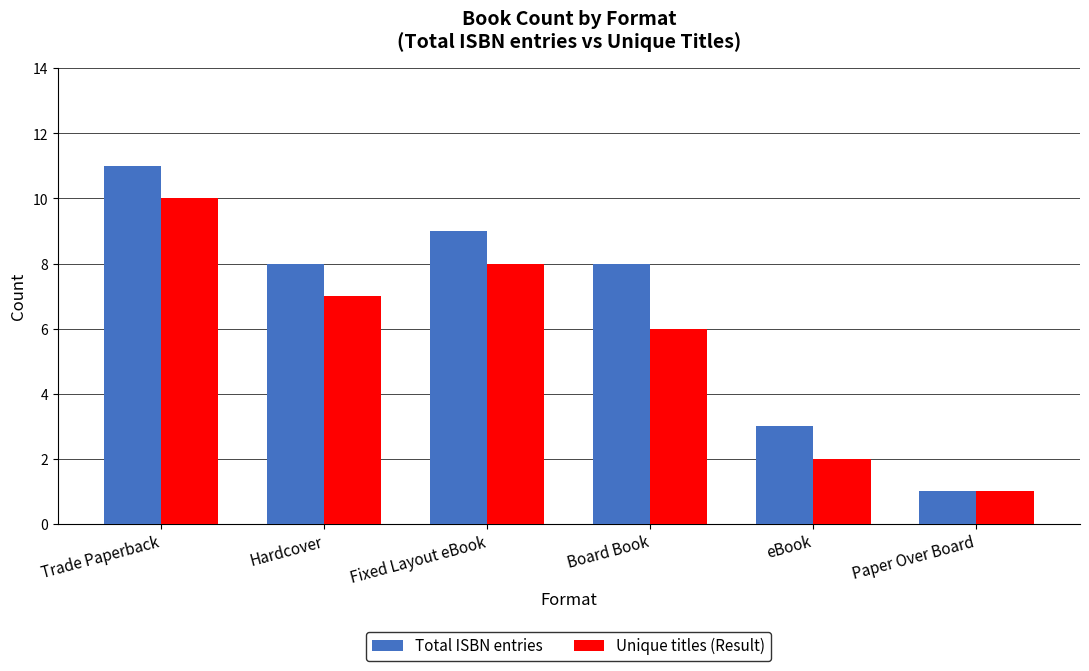

Rank the categories by Unique titles (Result) value from lowest to highest.

Paper Over Board, eBook, Board Book, Hardcover, Fixed Layout eBook, Trade Paperback